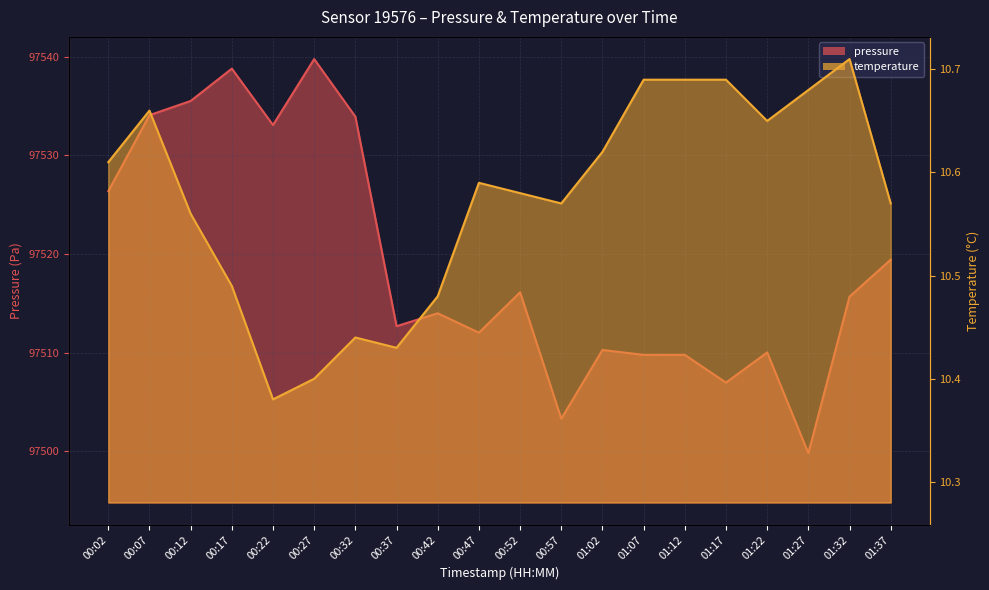

How many lines are shown in the chart?

2